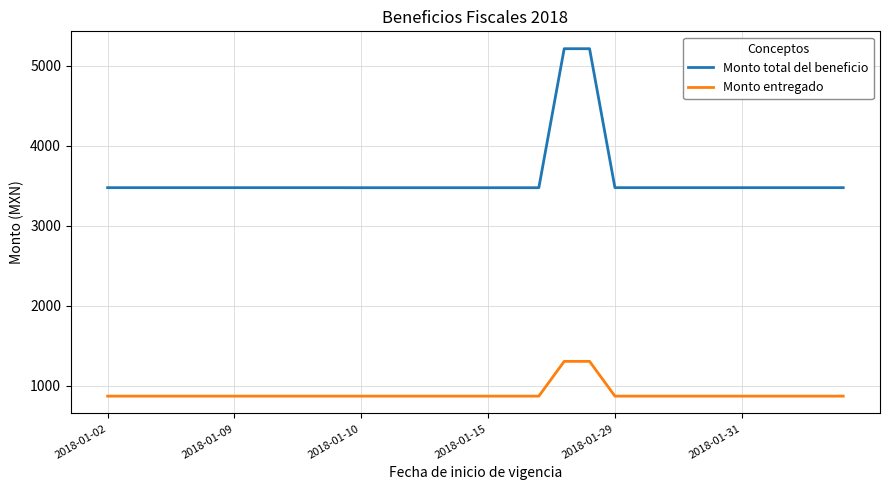

What is the difference between the maximum and minimum values in the Monto entregado series?

435.0